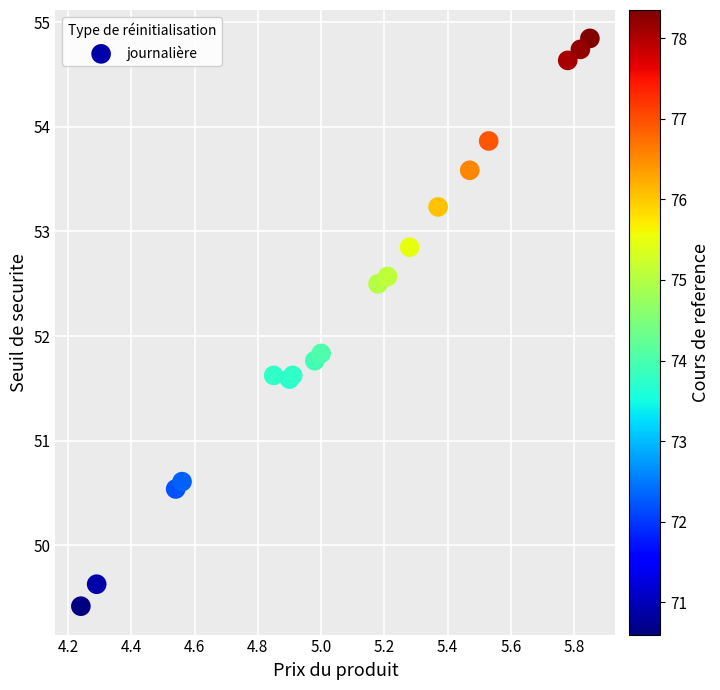

What Y value in the scatter plot is closest to 52?

51.8